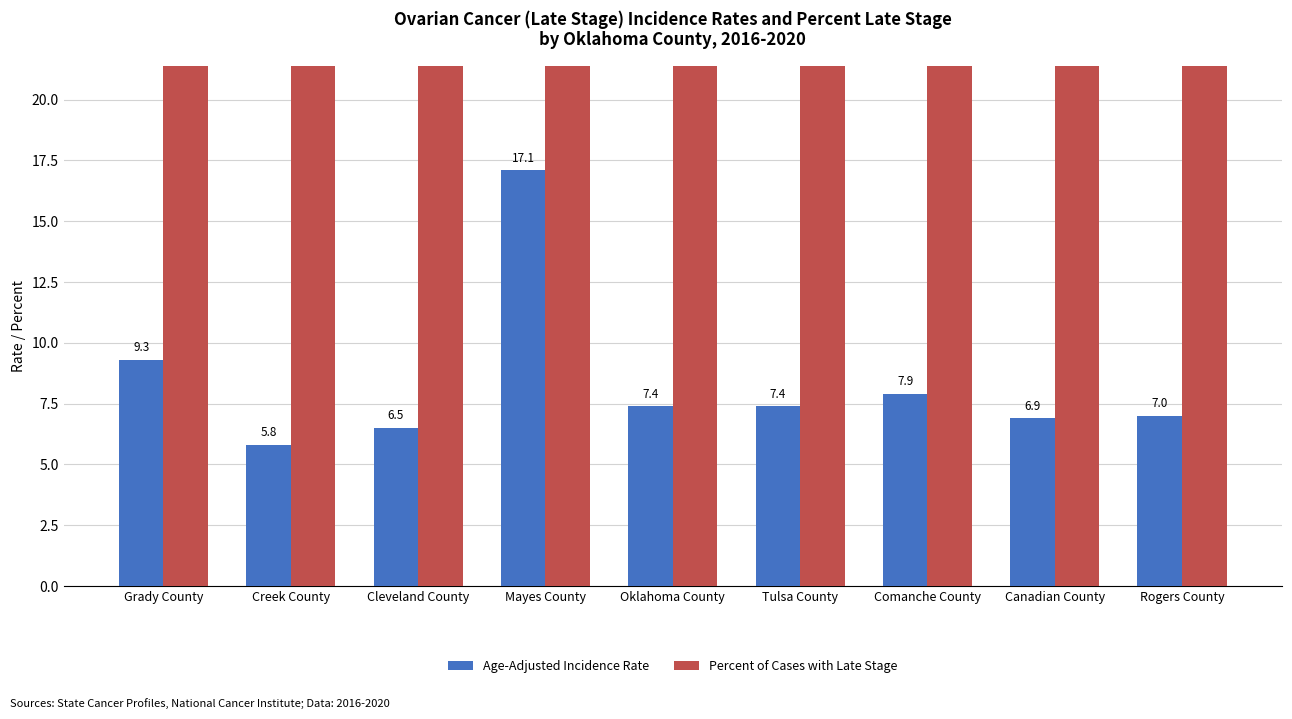

List the series in order of their overall mean, lowest first.

Age-Adjusted Incidence Rate, Percent of Cases with Late Stage